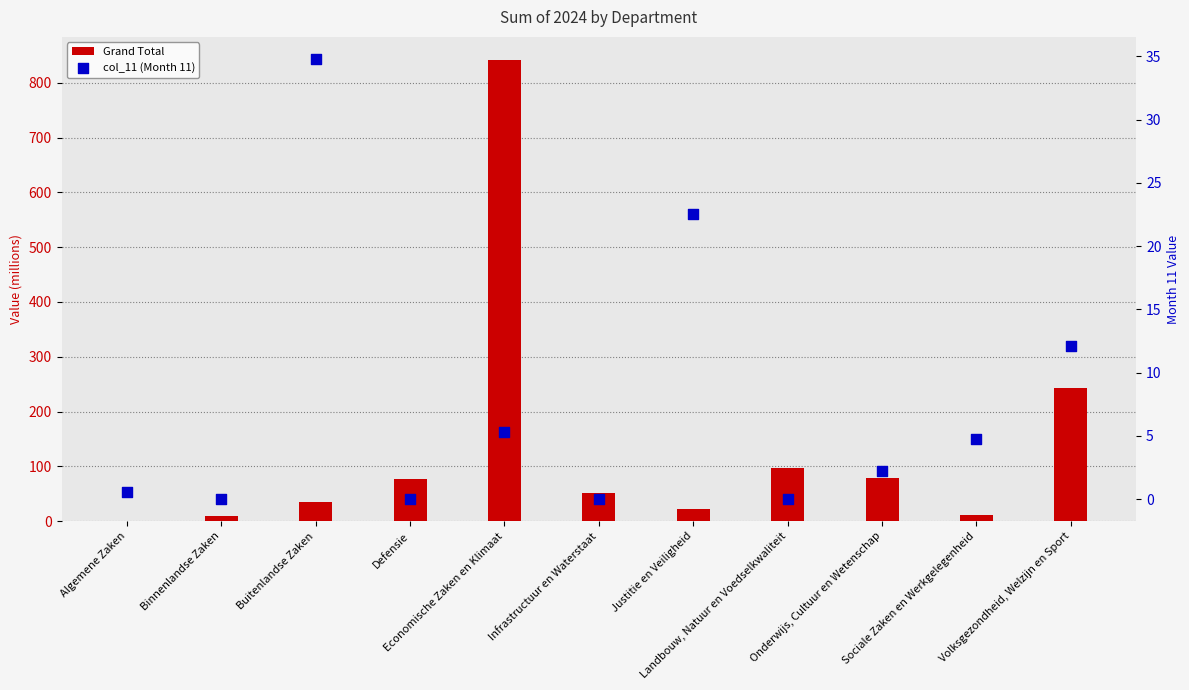

Which series has the largest total across all categories?

Grand Total